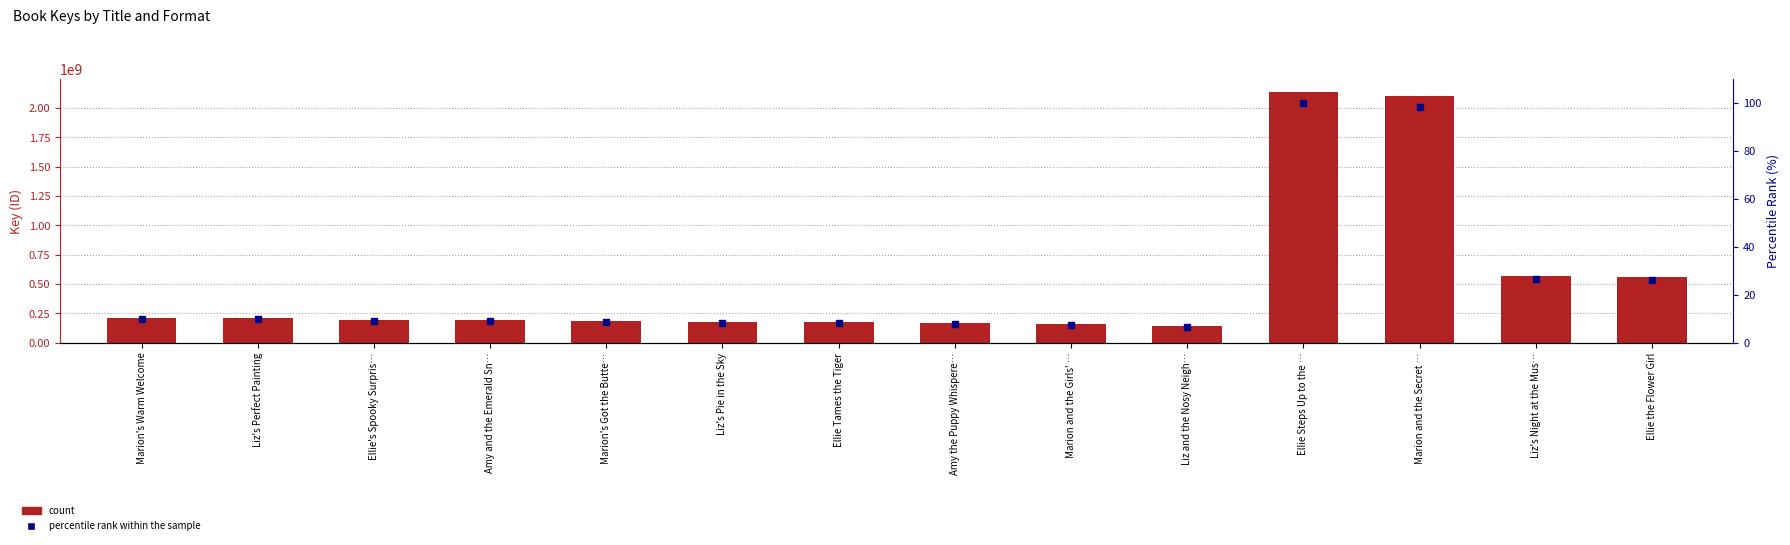

What is the total value across all series at Marion's Warm Welcome?

212647996.9